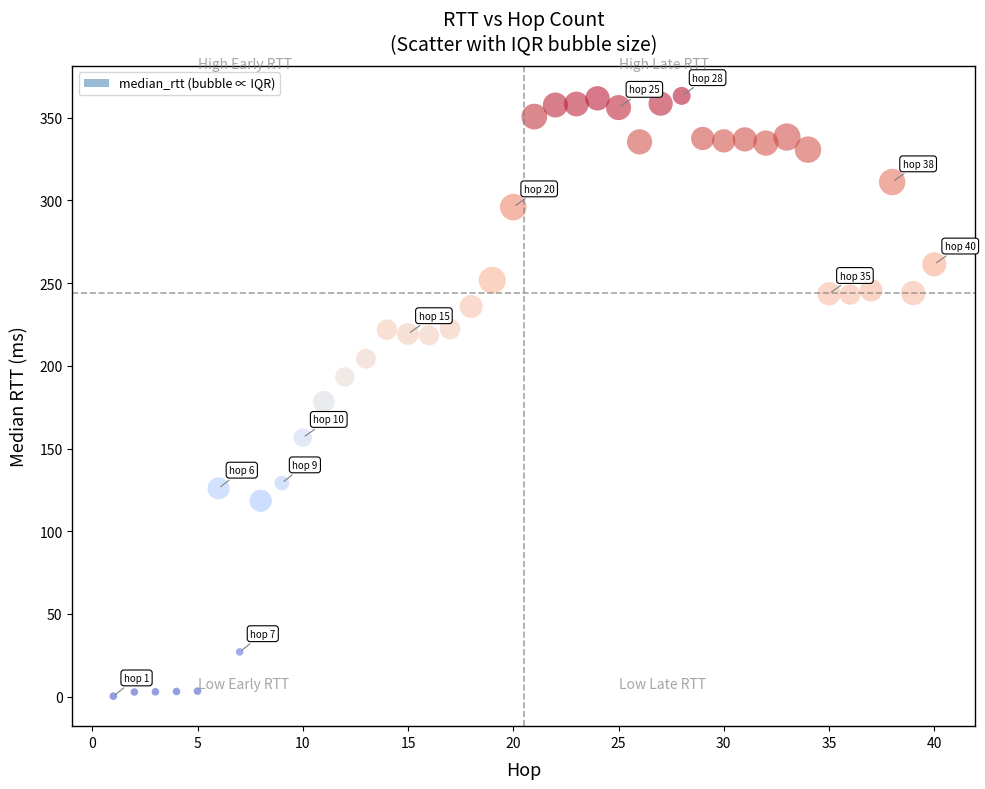

What is the range of X values (max minus min)?

39.0